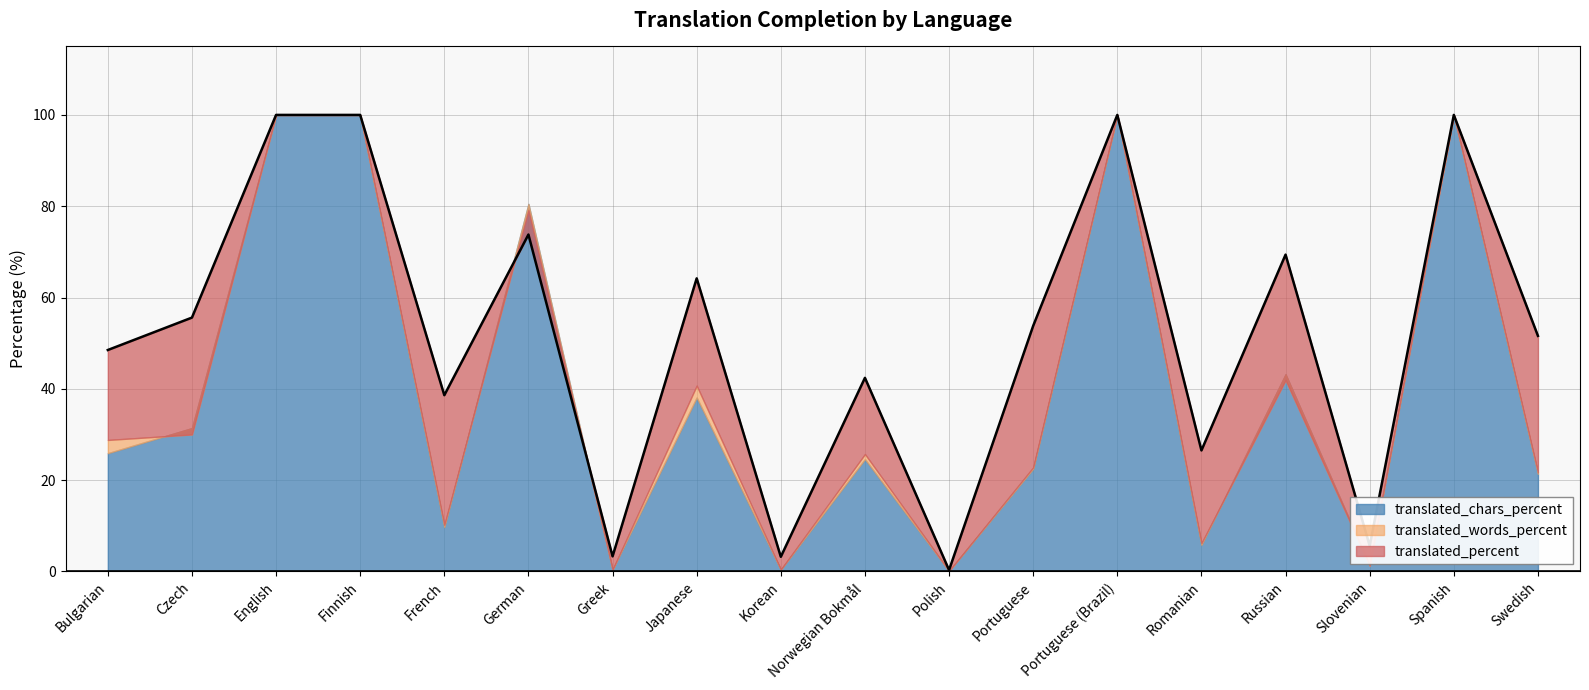

Which has a higher value, Norwegian Bokmål or Japanese?

Japanese